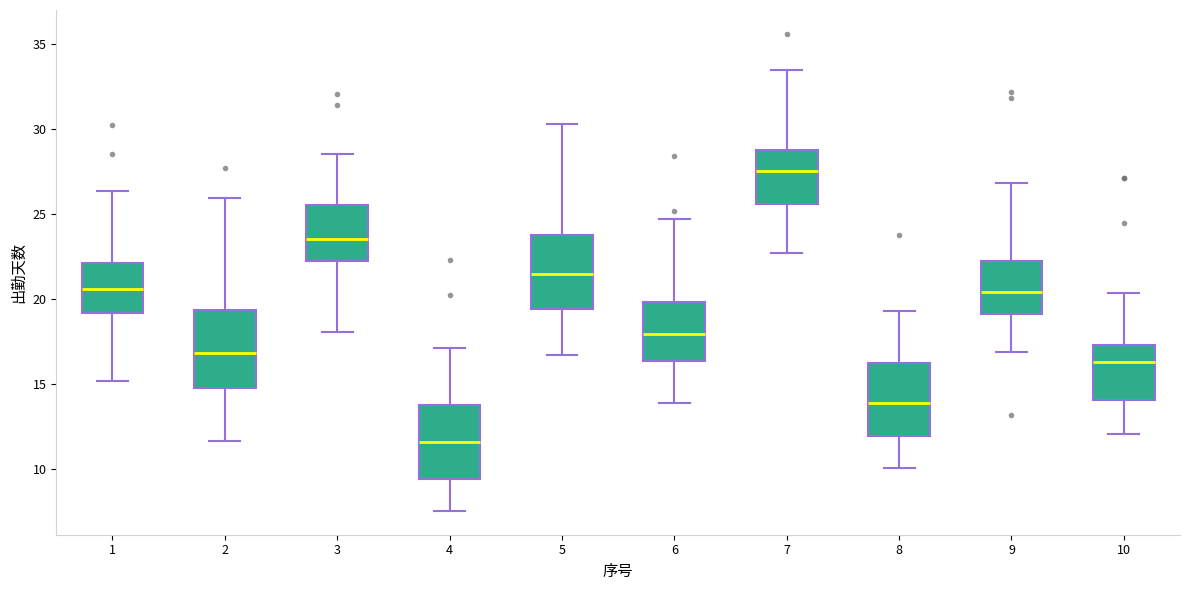

Where is the lower edge of the box at x = 6 on the y-axis? The values are not printed on the chart, so give them approximately, as read against the axis.

16.5